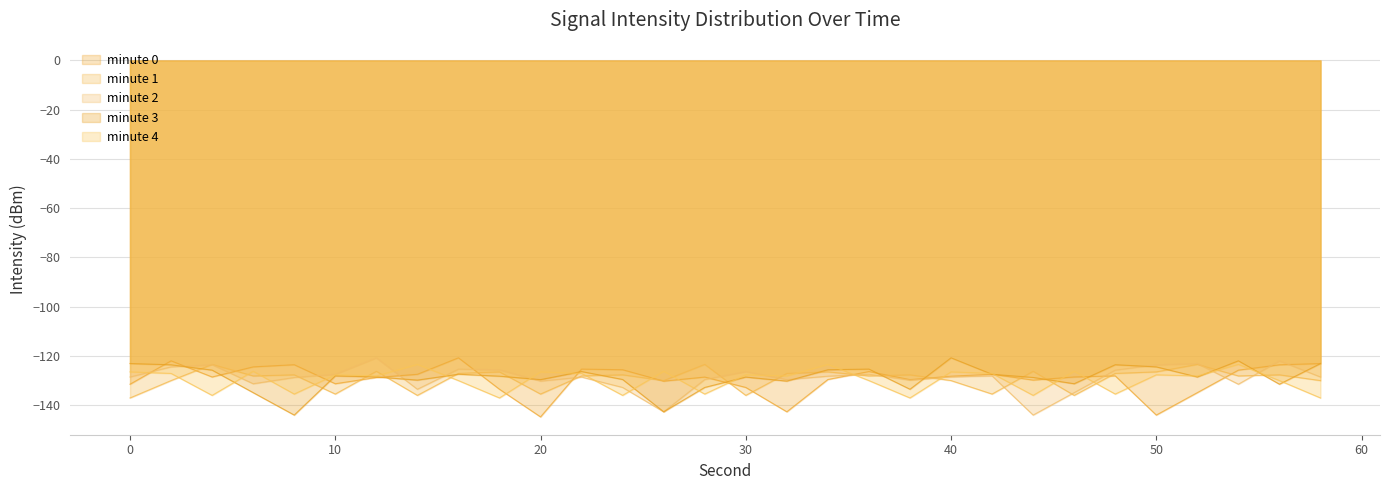

List the series in order of their peak value, highest first.

minute 0, minute 2, minute 3, minute 1, minute 4